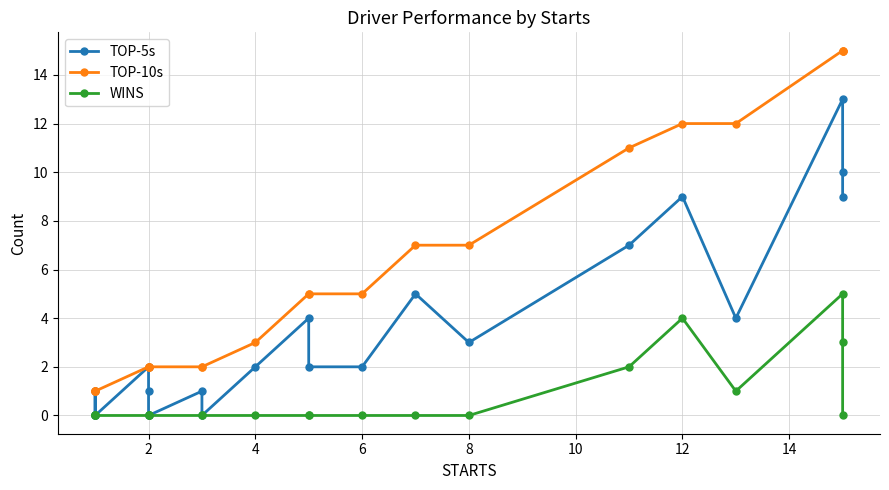

Is the value of TOP-5s at 6 greater than the value of WINS at 6?

Yes